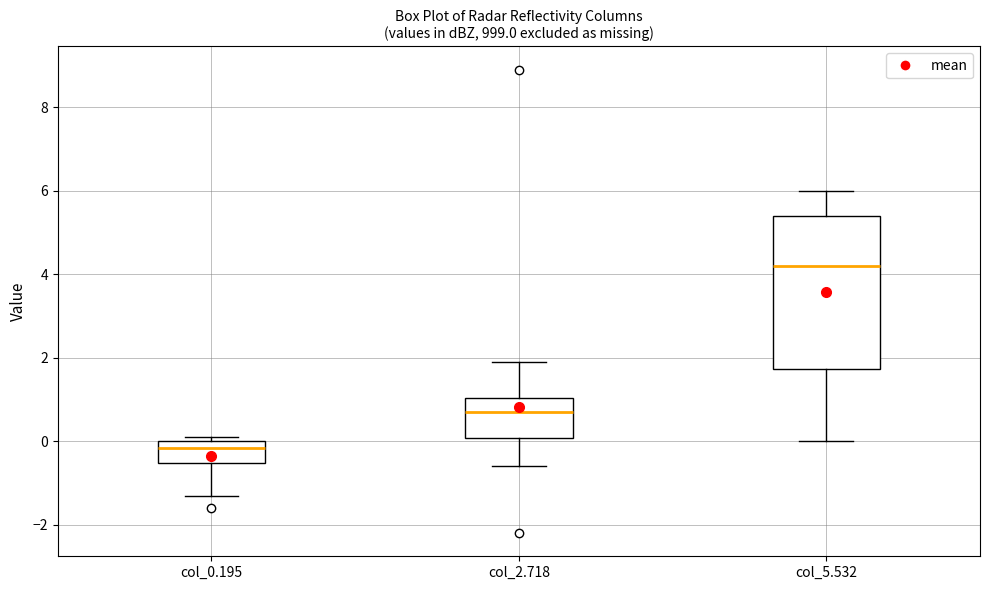

Reading left to right, read every box against the y-axis: the position of its median line, the range the box covers, and the ends of its whiskers. The values are not printed on the chart, so give them approximately, as read against the axis.

col_0.195: median -0.2, box -0.6 to 0.0, whiskers -1.2 to 0.2
col_2.718: median 0.8, box 0.0 to 1.0, whiskers -0.6 to 2.0
col_5.532: median 4.2, box 1.8 to 5.4, whiskers 0.0 to 6.0